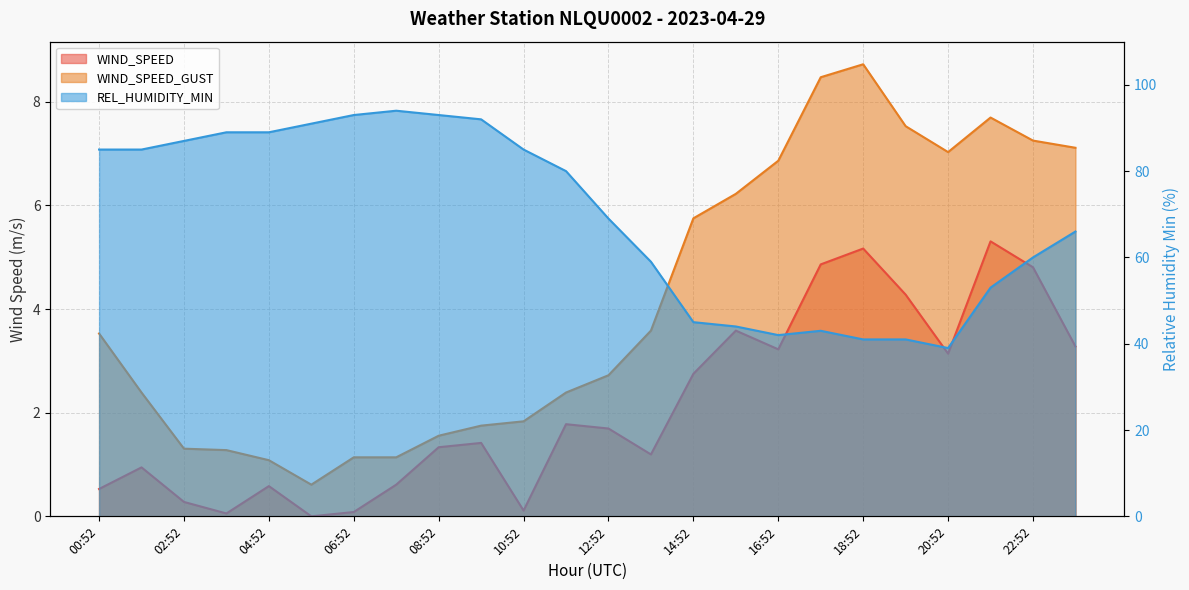

Which category has the lowest value in the WIND_SPEED_GUST series?

05:52